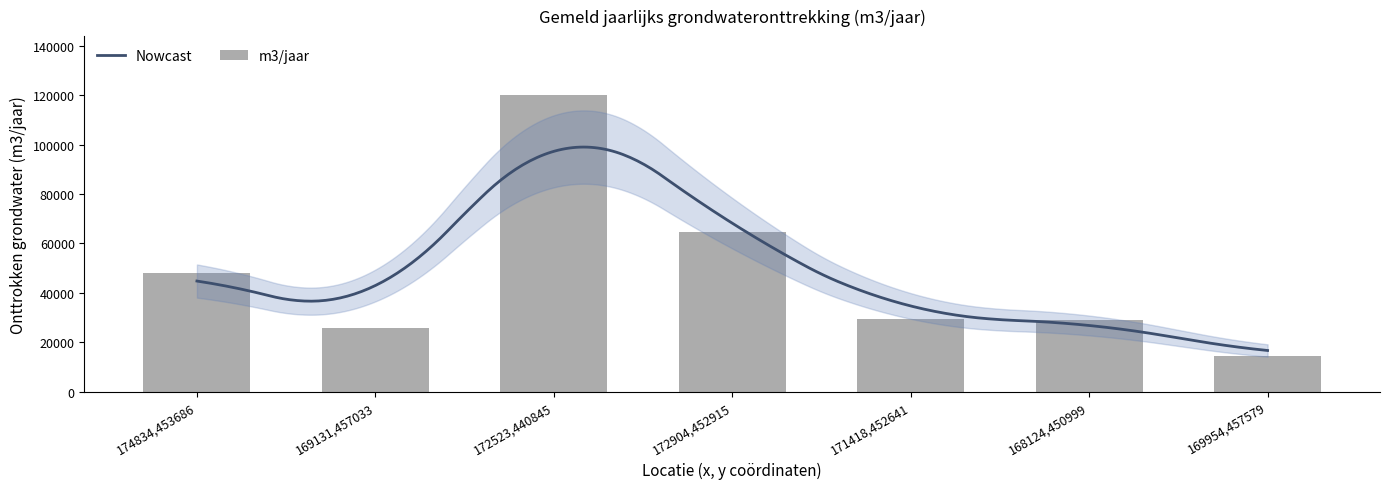

What position from the right is 168124,450999?

2